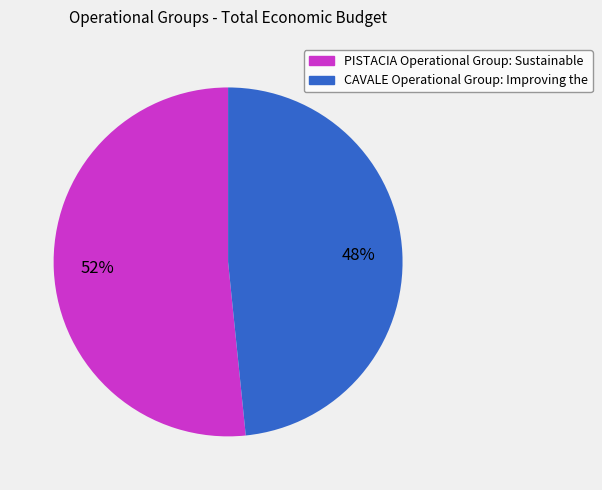

Combined, do PISTACIA Operational Group: Sustainable and CAVALE Operational Group: Improving the account for over 50%?

Yes